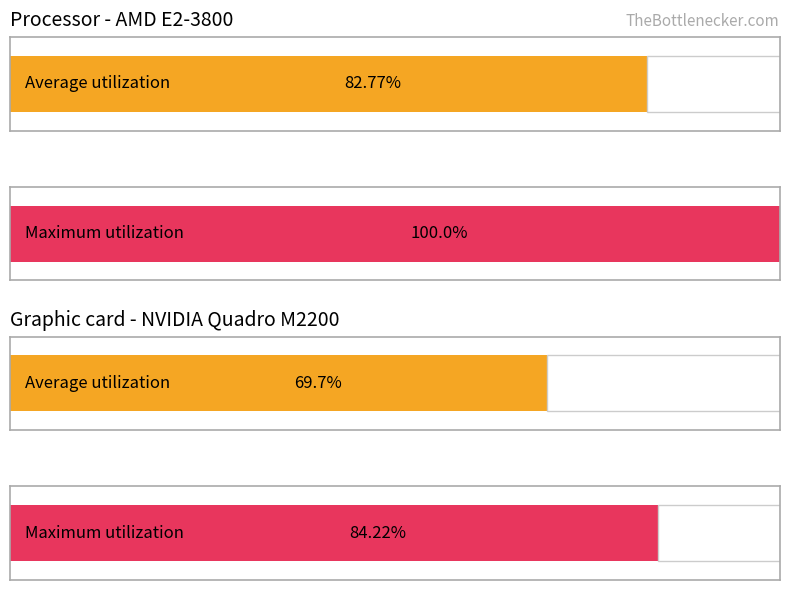

Which series has the largest total across all categories?

Maximum utilization